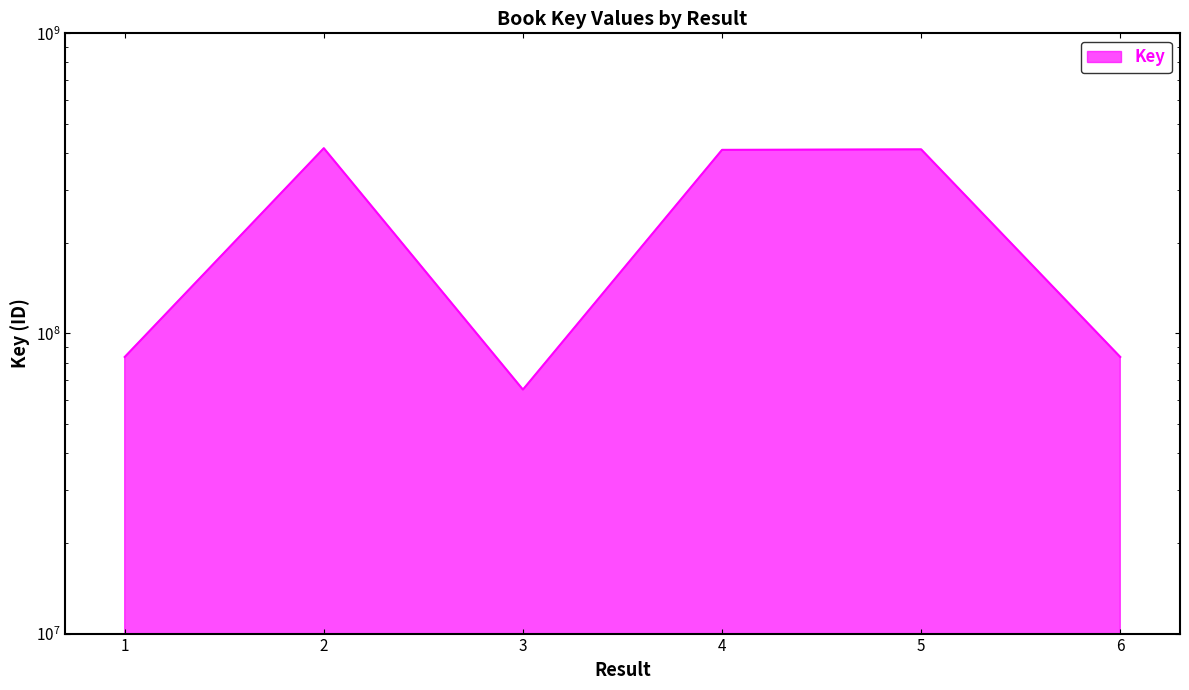

Where is the data nearest to the value 239638617?

6